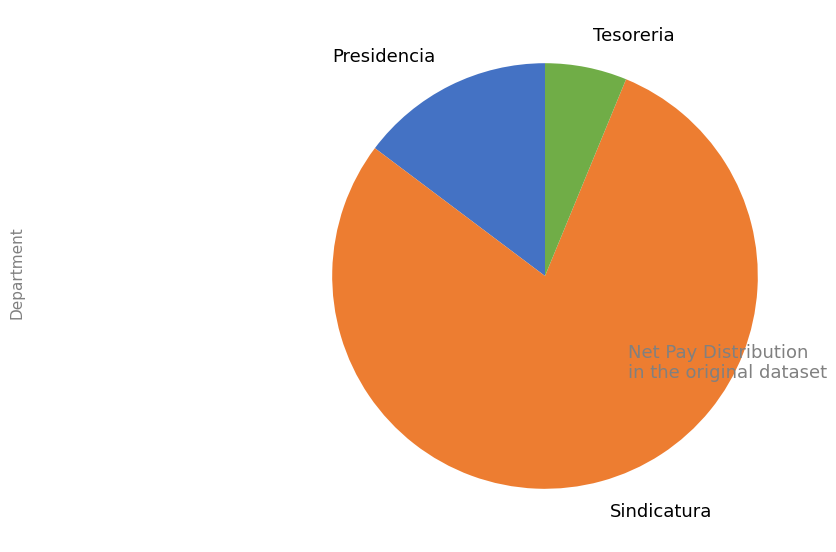

Which slice represents more than half of the pie?

Sindicatura